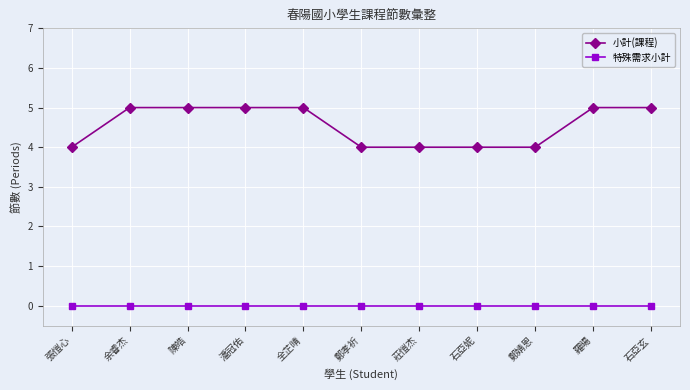

How many data points in 小計(課程) are less than 5?

5